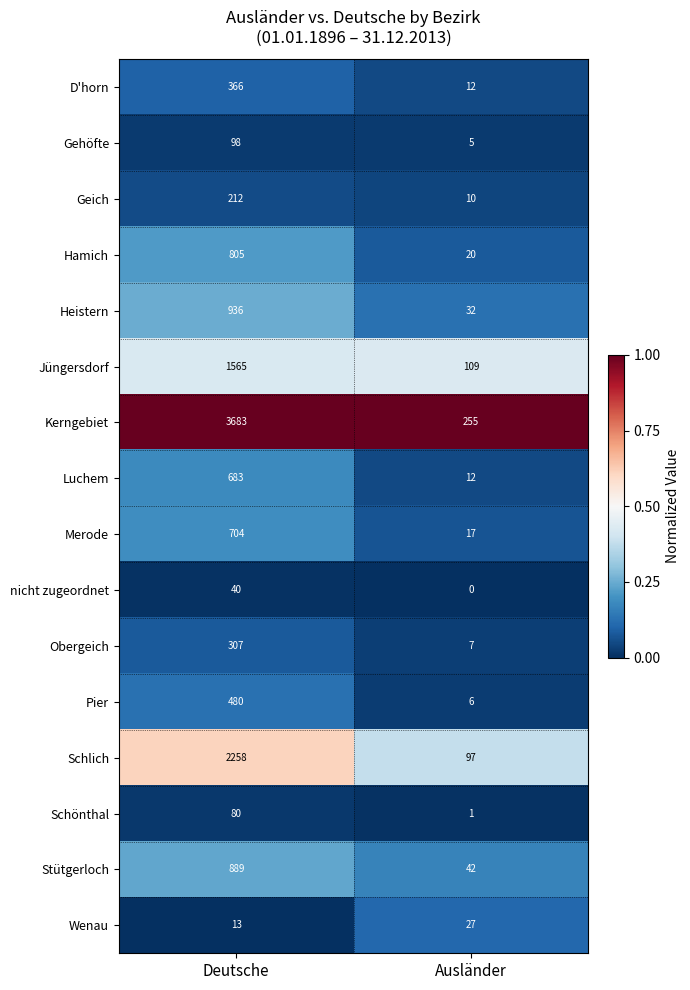

Which series changed the most between Deutsche and Ausländer?

Kerngebiet